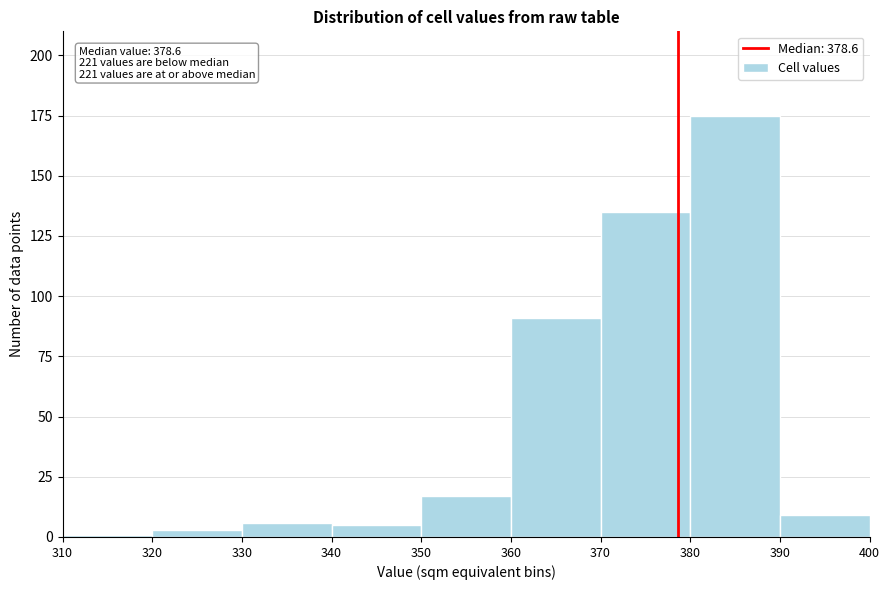

Which range on the x-axis has the tallest bar?

380 to 390